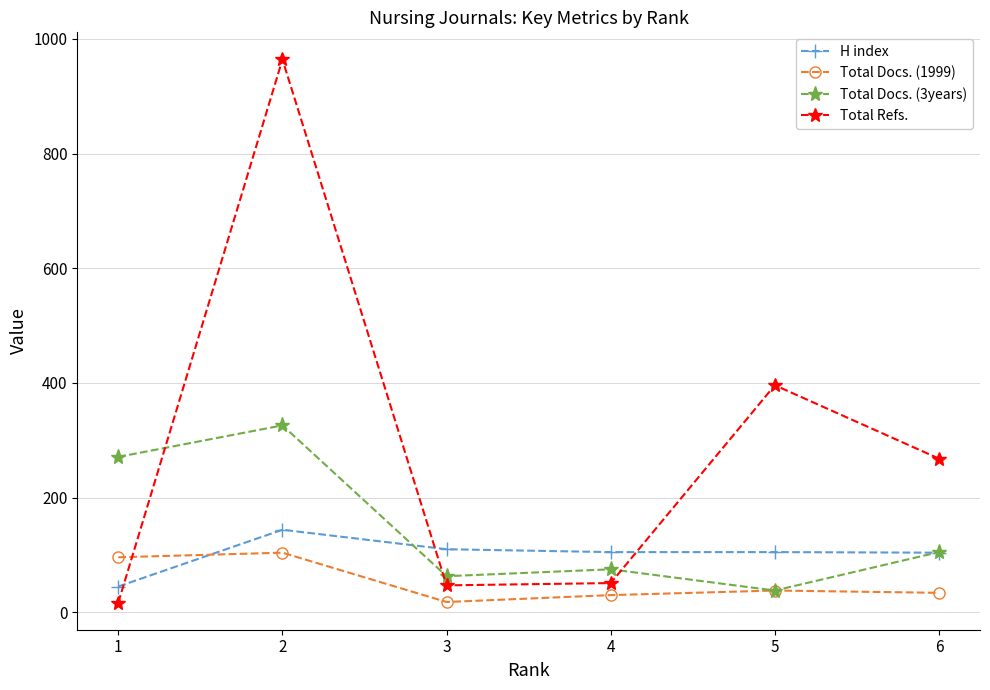

What is the maximum value shown in the chart?

964